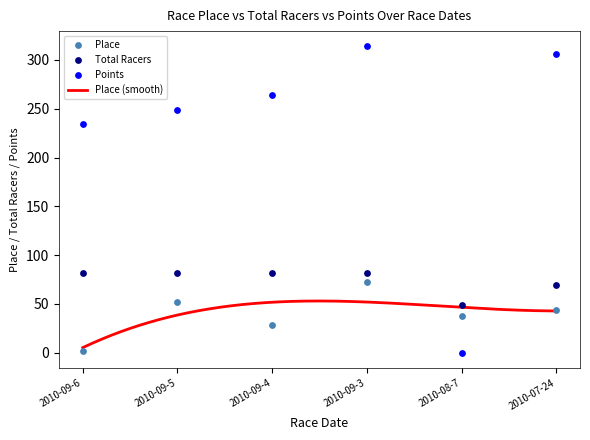

Which series has the largest total across all categories?

Points